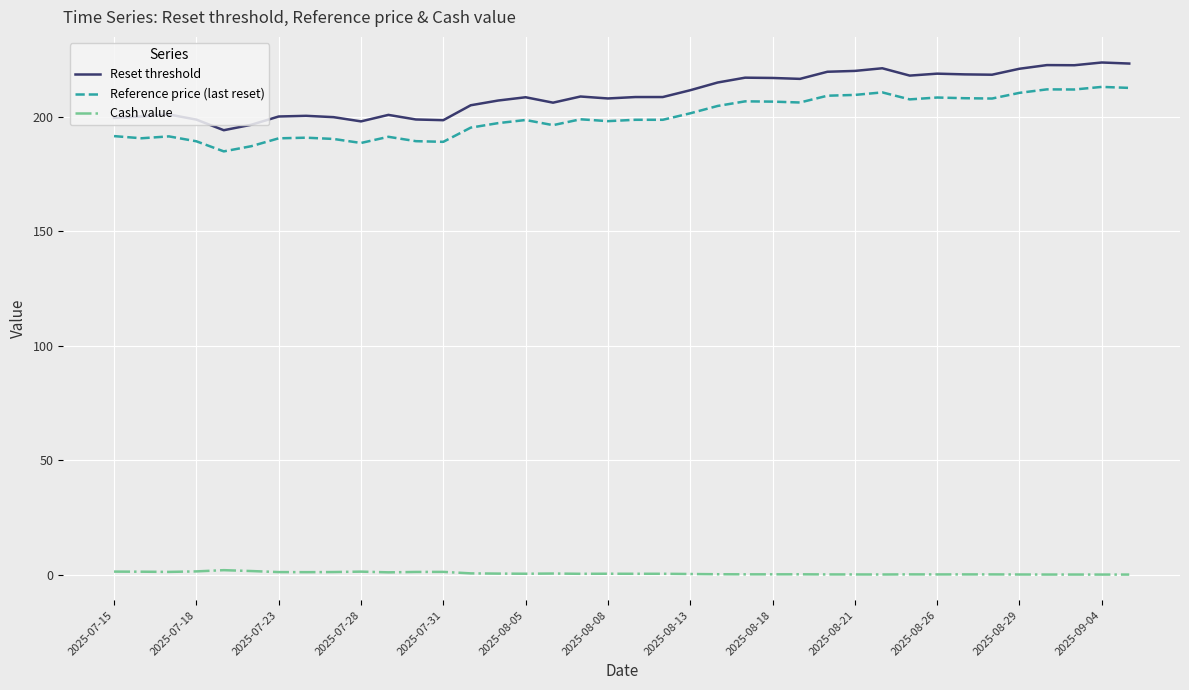

At how many categories does at least one series exceed 180?

38